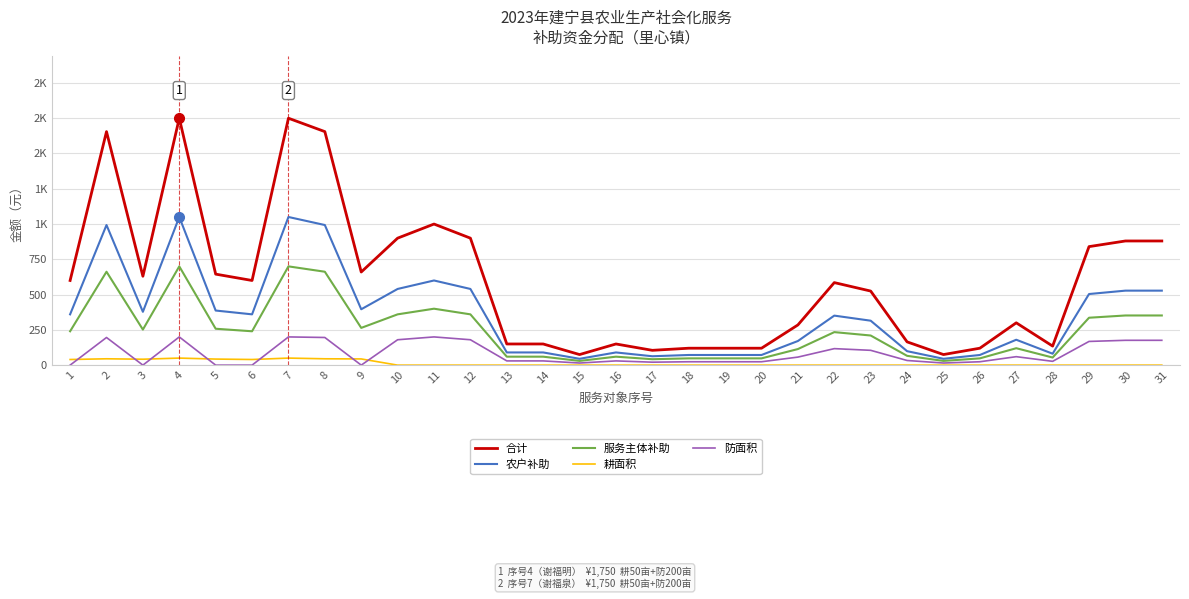

Reading left to right, list all the values displayed in this chart.

合计: 600	1655	630	1750	645	600	1750	1655	660	900	1000	900	150	150	75	150	105	120	120	120	285	585	525	165	75	120	300	135	840	880	880
农户补助: 360	993	378	1050	387	360	1050	993	396	540	600	540	90	90	45	90	63	72	72	72	171	351	315	99	45	72	180	81	504	528	528
服务主体补助: 240	662	252	700	258	240	700	662	264	360	400	360	60	60	30	60	42	48	48	48	114	234	210	66	30	48	120	54	336	352	352
耕面积: 40	45	42	50	43	40	50	45	44	0	0	0	0	0	0	0	0	0	0	0	0	0	0	0	0	0	0	0	0	0	0
防面积: 0	196	0	200	0	0	200	196	0	180	200	180	30	30	15	30	21	24	24	24	57	117	105	33	15	24	60	27	168	176	176